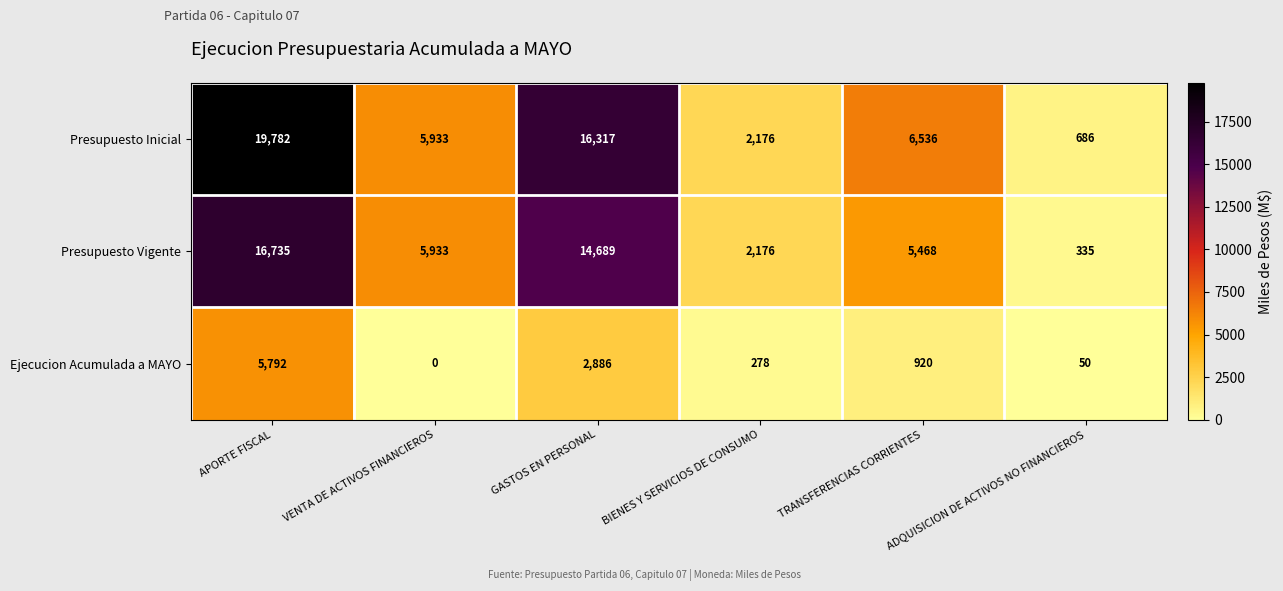

What is the sum of all Presupuesto Inicial values?

51430